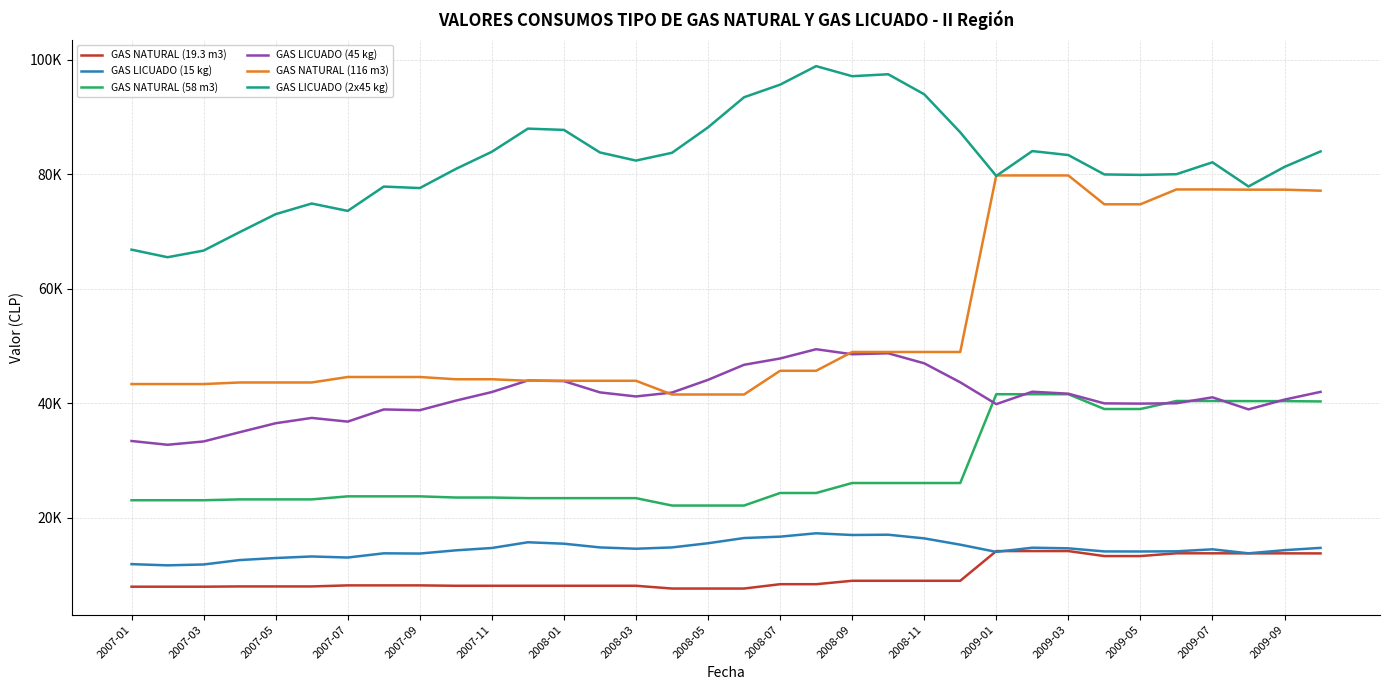

Does the chart display data point markers on the line(s)?

No